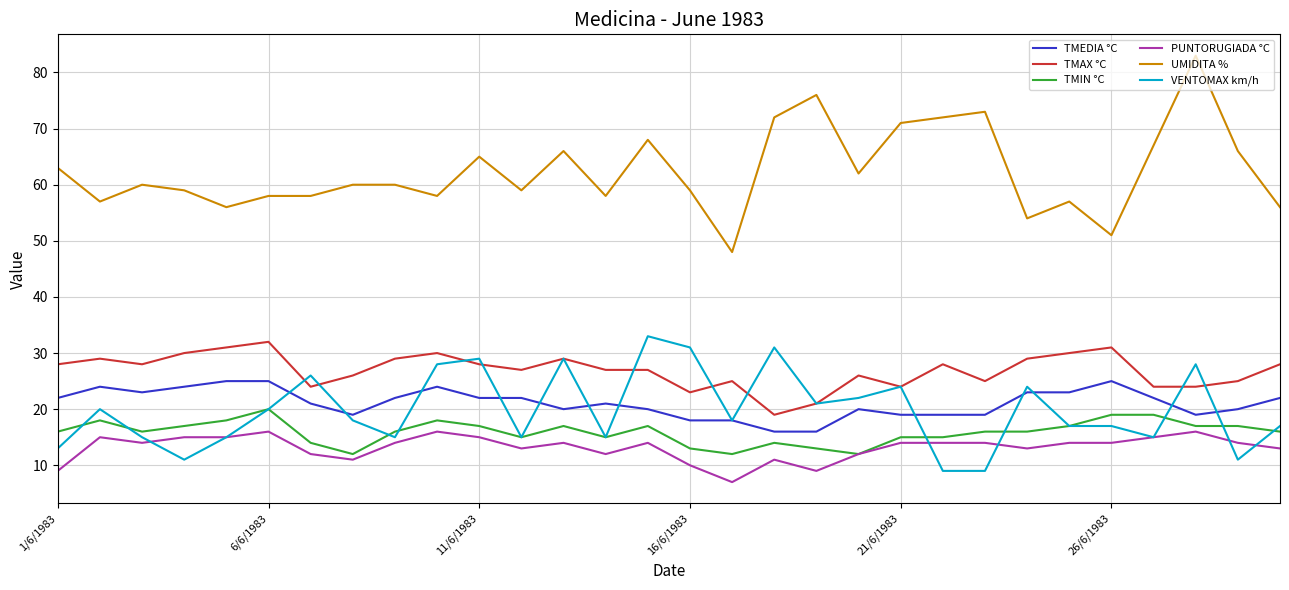

Which series has the largest total across all categories?

UMIDITA %